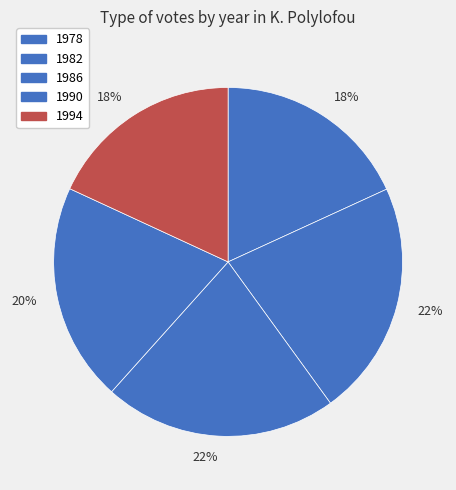

To the nearest percent, what is the difference between the largest and smallest slice percentages?

4%